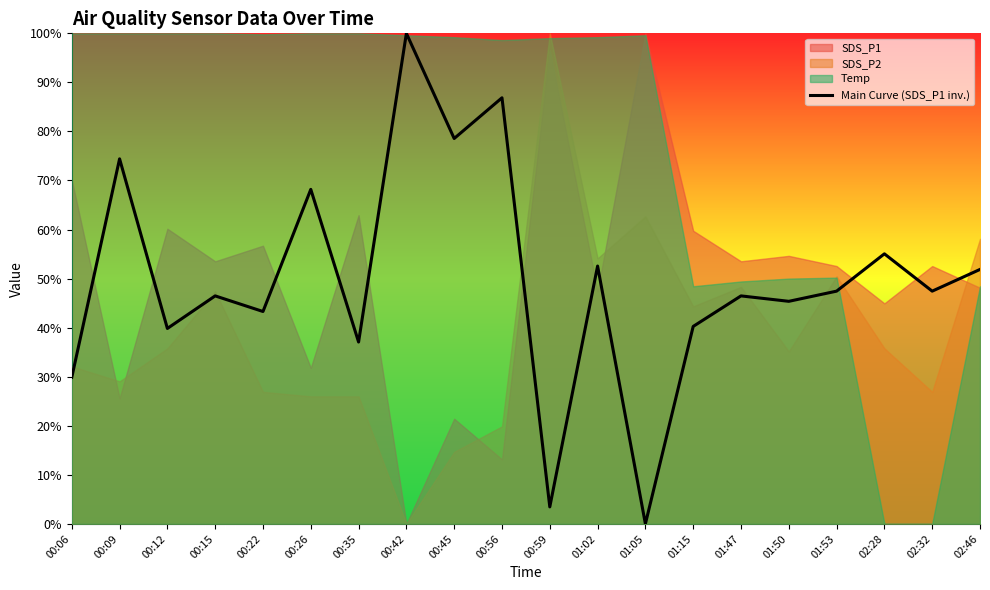

The chart shows a value of 0.2 at 01:47. True or false?

False